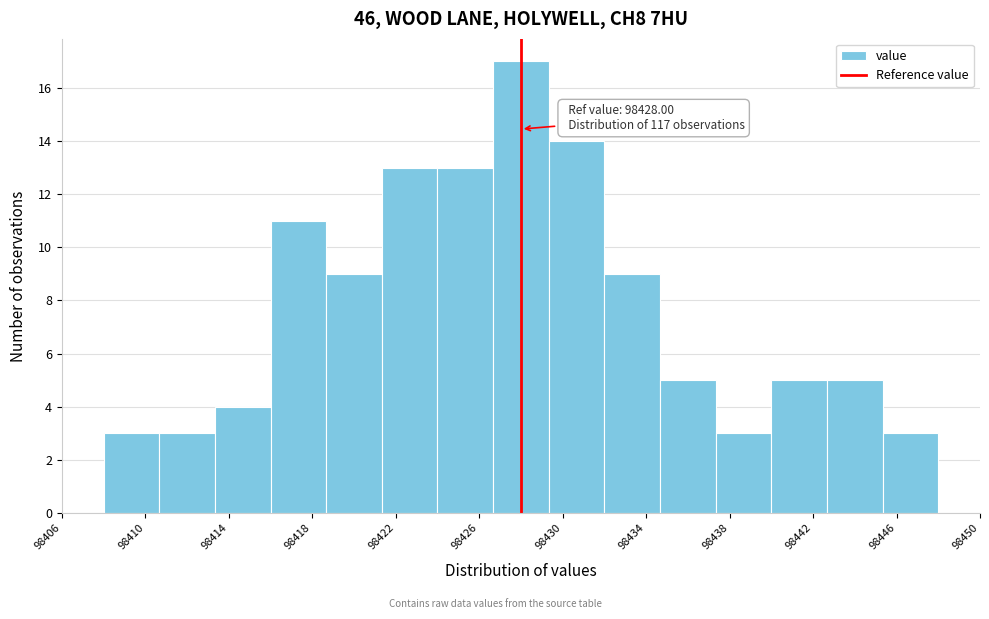

Which range on the x-axis has the tallest bar?

98426.5 to 98429.5